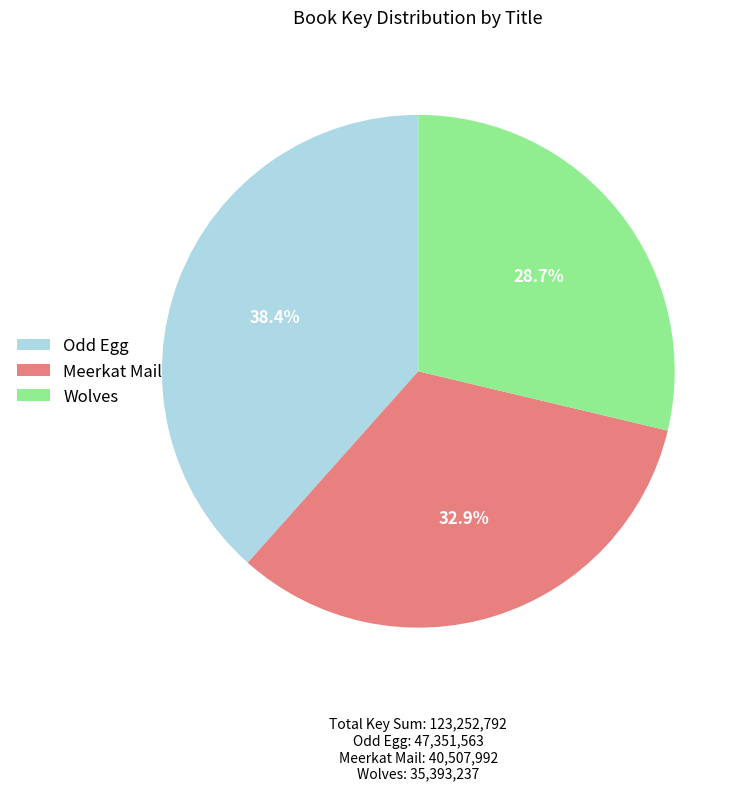

To the nearest percent, what is the difference between the largest and smallest slice percentages?

10%